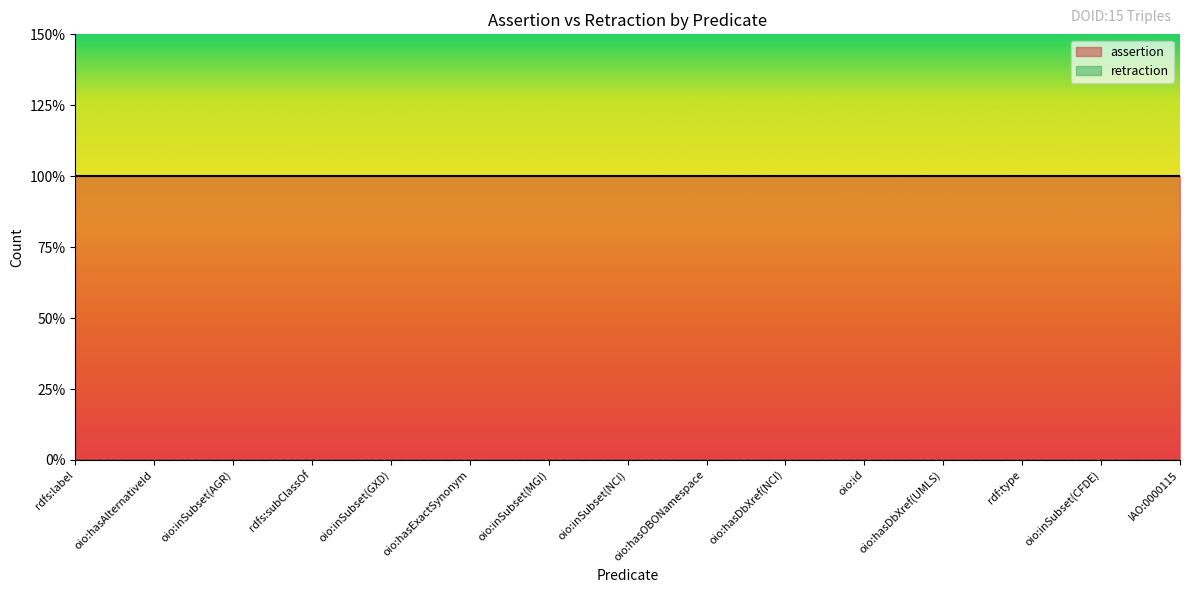

True or false: assertion and retraction intersect in this chart.

False